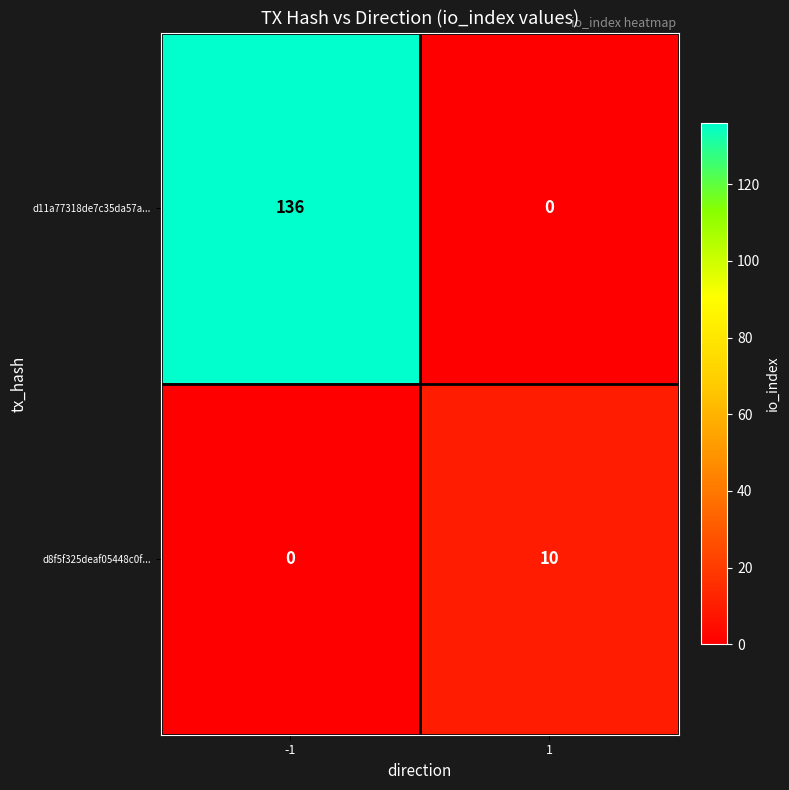

What is the difference between the d8f5f325deaf05448c0f... values at -1 and 1?

10